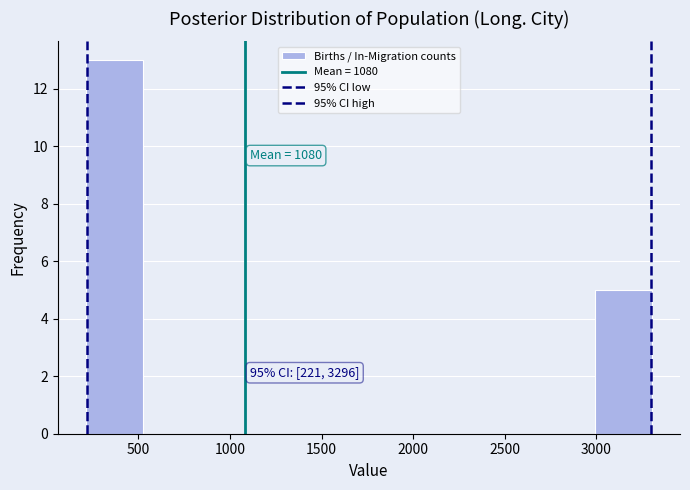

Which range on the x-axis has the tallest bar?

200 to 500